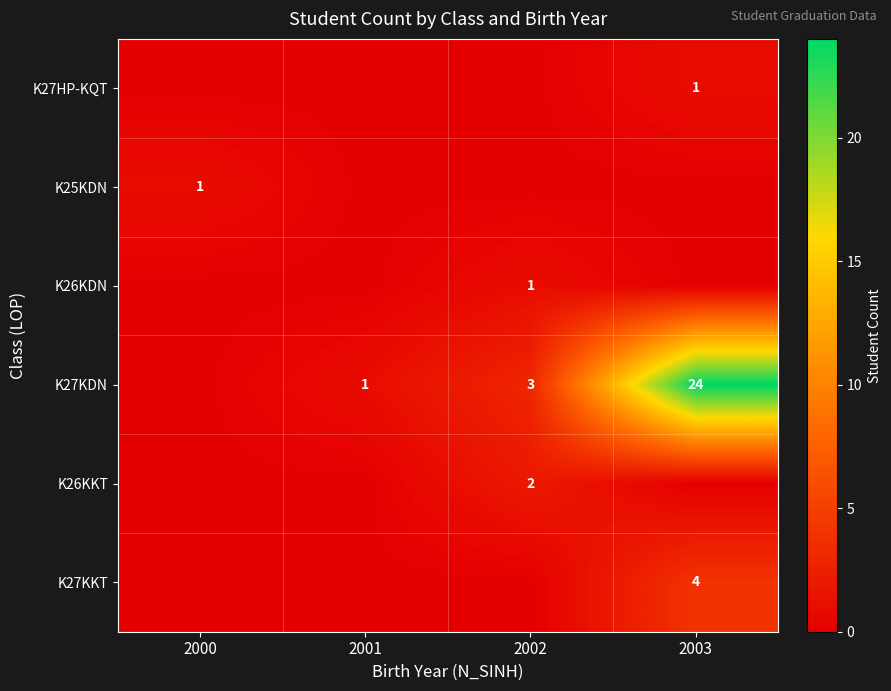

Is it true that K26KKT equals -1 at 2000?

False